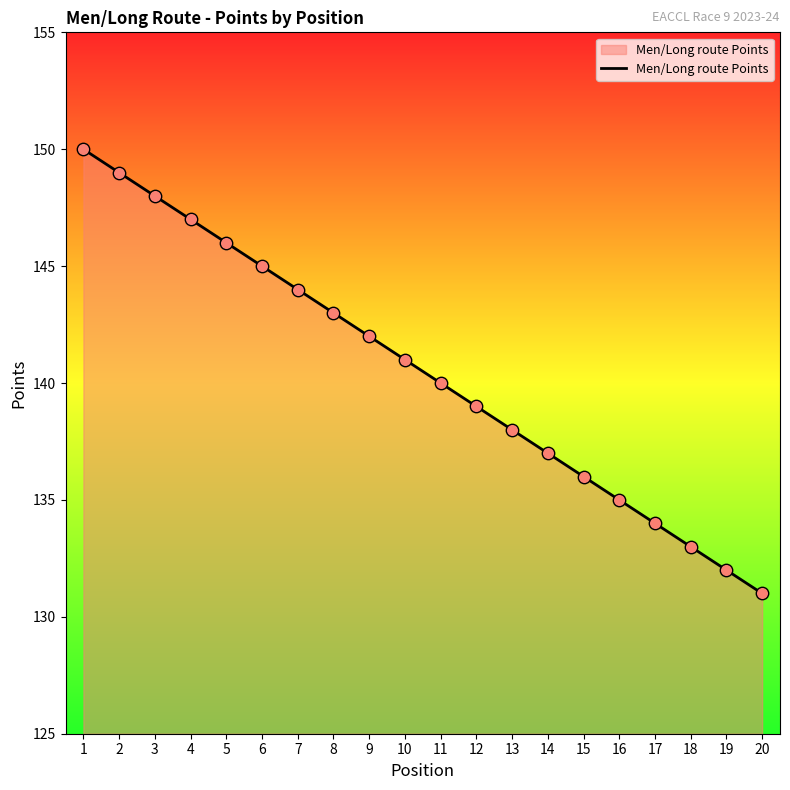

What is the change in value from 2 to 4?

-2